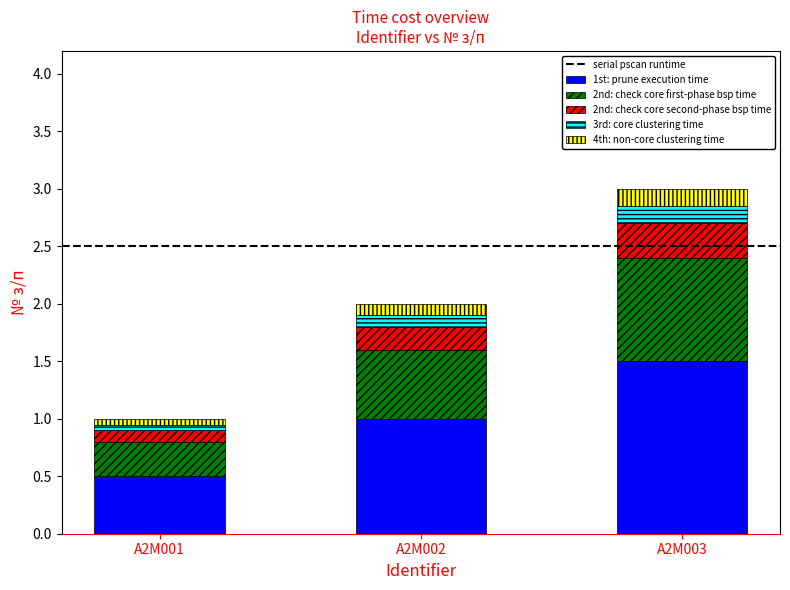

Which category has the highest value in the 1st: prune execution time series?

A2M003